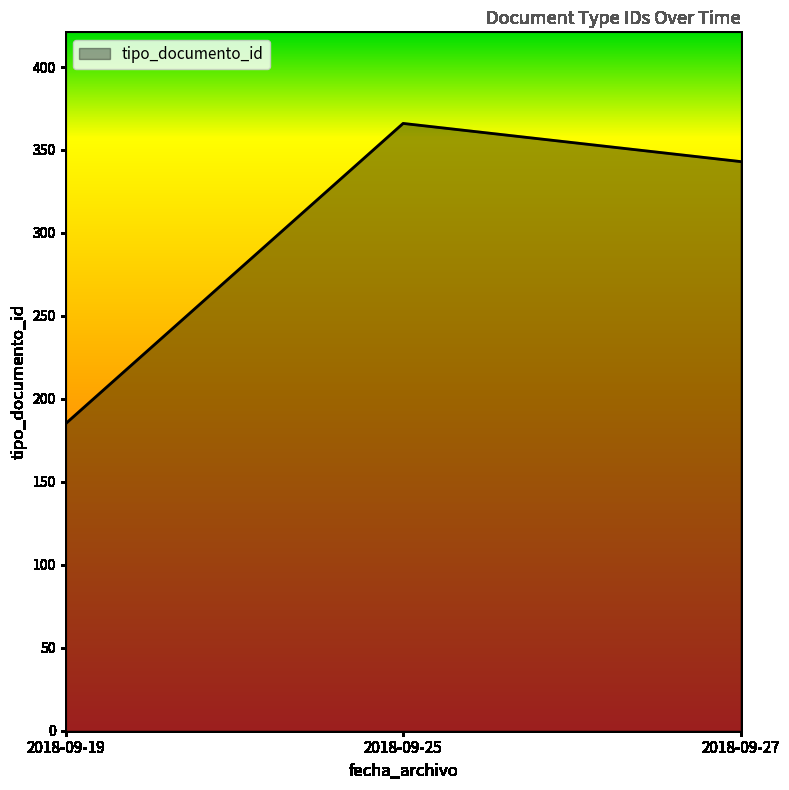

Which label corresponds to the smallest value in the chart?

2018-09-19